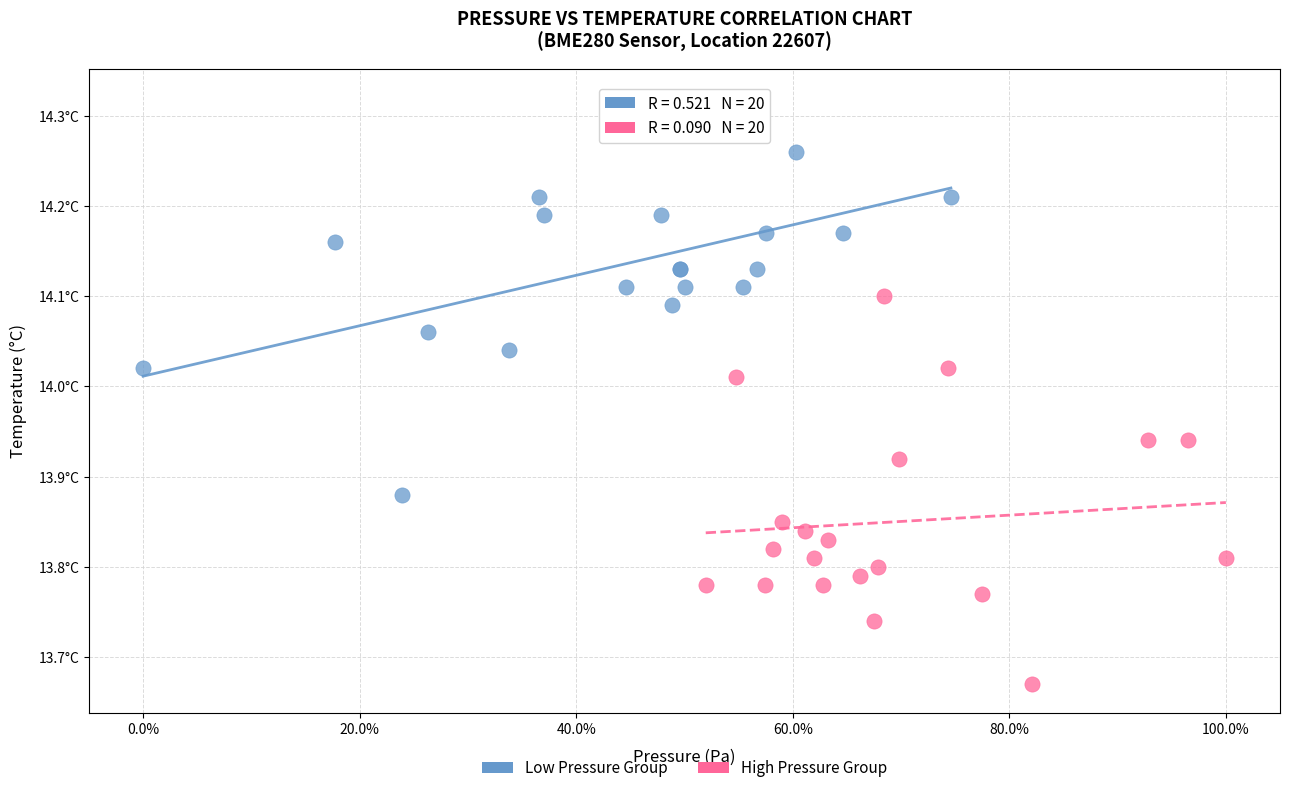

What are all the series names shown in the legend?

Low Pressure Group, High Pressure Group